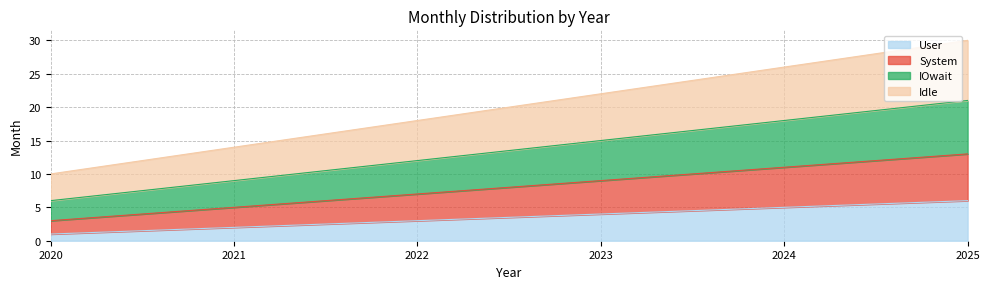

How many data points in Idle are above 22?

2